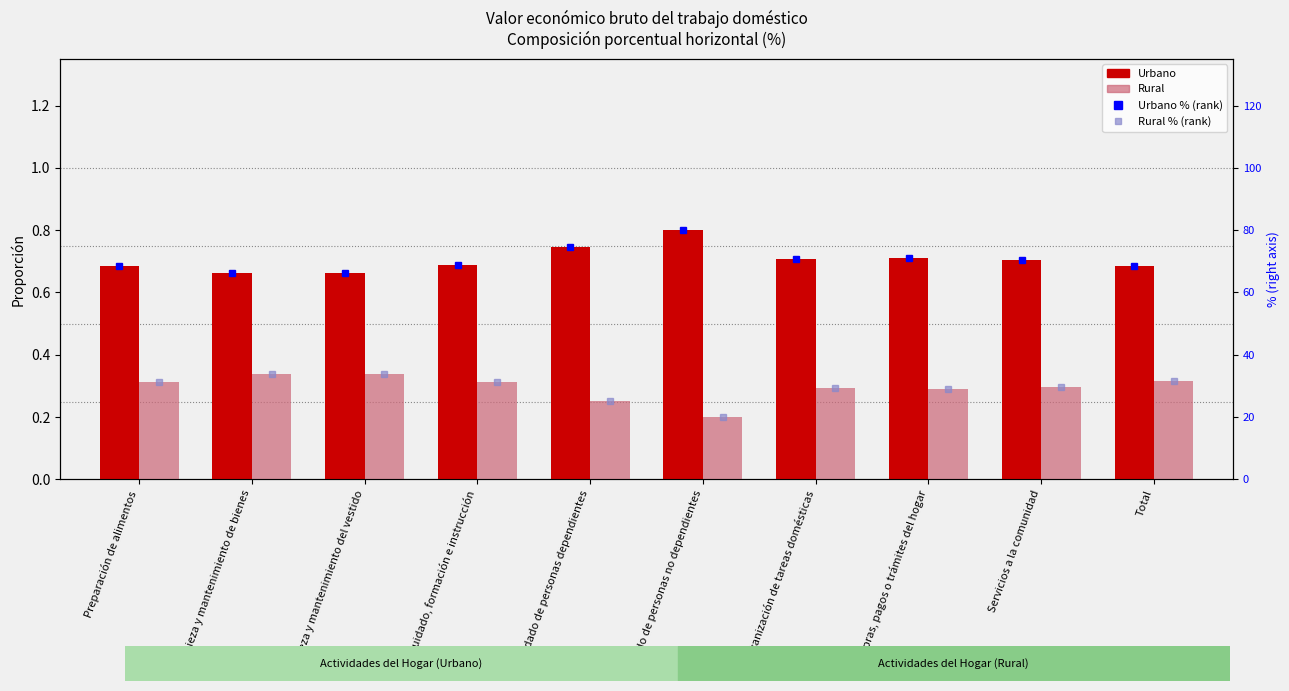

Reading left to right, what are all the values shown in this chart?

Urbano: Preparación de alimentos=0.7	Limpieza y mantenimiento de bienes=0.7	Limpieza y mantenimiento del vestido=0.7	Cuidado, formación e instrucción=0.7	Cuidado de personas dependientes=0.7	Cuidado de personas no dependientes=0.8	Organización de tareas domésticas=0.7	Compras, pagos o trámites del hogar=0.7	Servicios a la comunidad=0.7	Total=0.7
Rural: Preparación de alimentos=0.3	Limpieza y mantenimiento de bienes=0.3	Limpieza y mantenimiento del vestido=0.3	Cuidado, formación e instrucción=0.3	Cuidado de personas dependientes=0.3	Cuidado de personas no dependientes=0.2	Organización de tareas domésticas=0.3	Compras, pagos o trámites del hogar=0.3	Servicios a la comunidad=0.3	Total=0.3